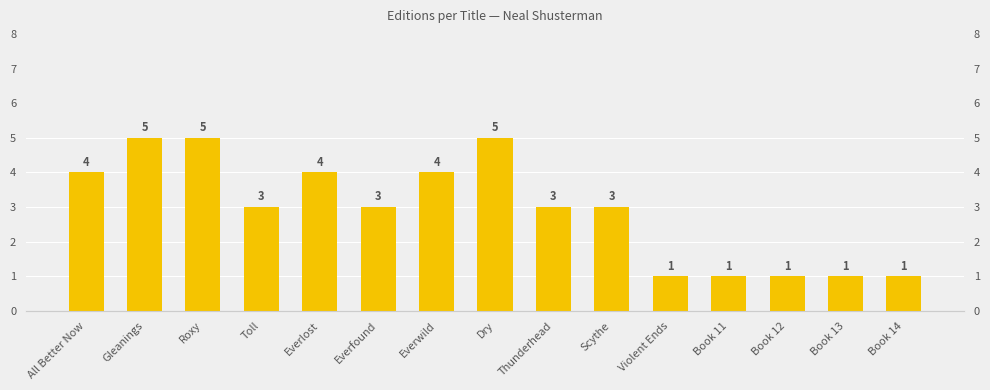

The chart shows a value of 5 at Thunderhead. True or false?

False